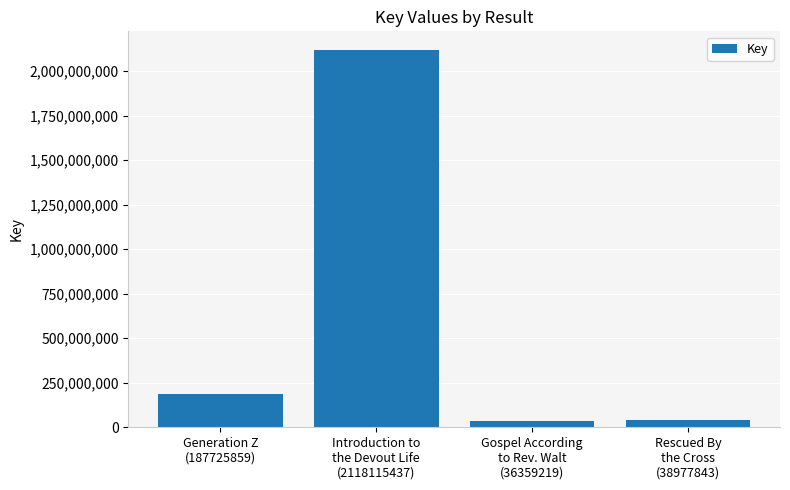

What is the difference between the maximum and minimum values?

2081756218